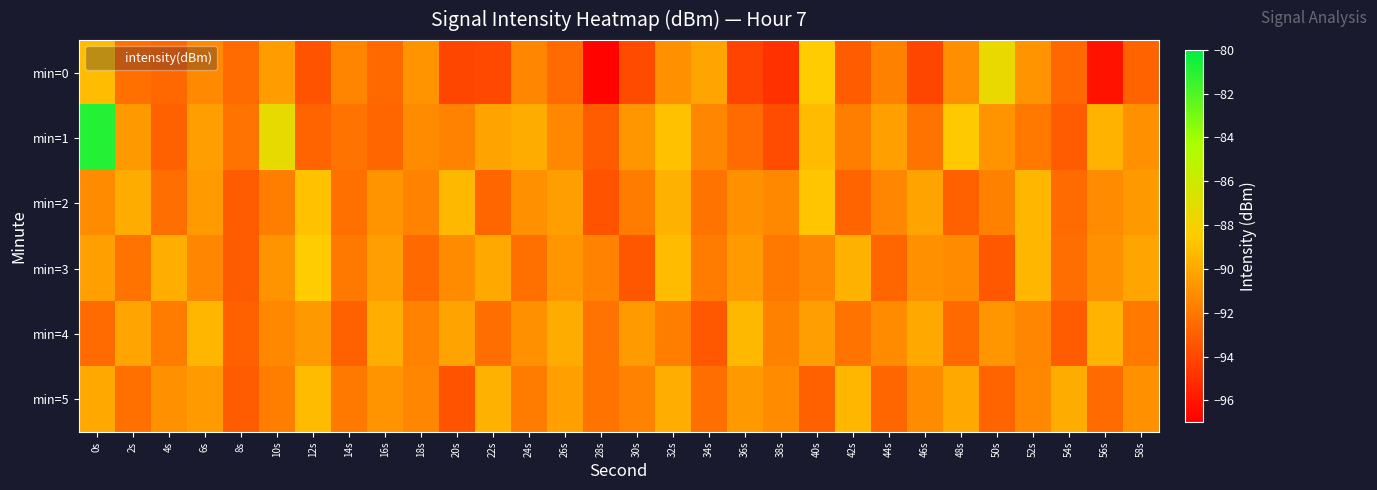

Count the number of categories in the chart.

30